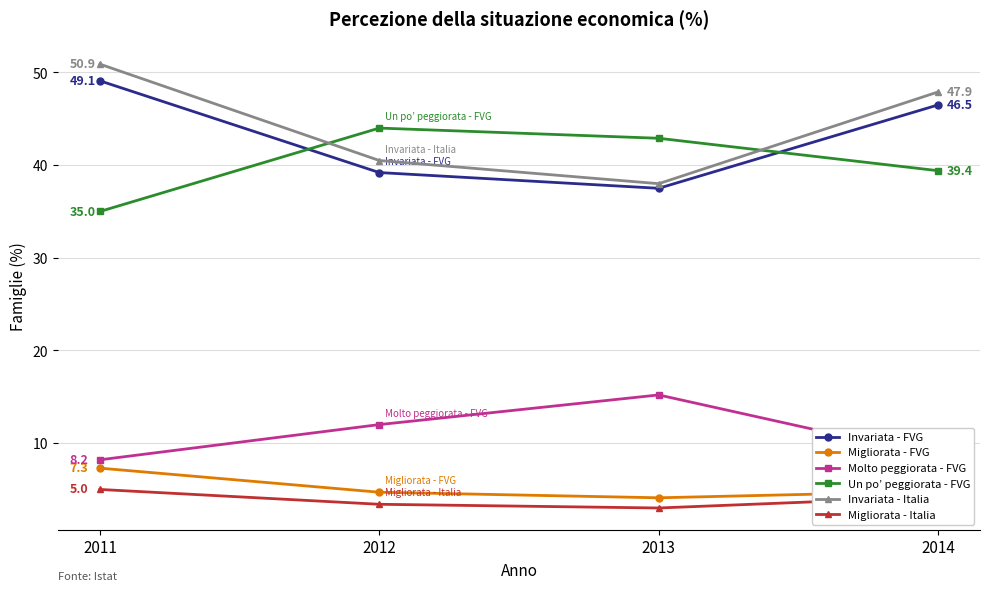

Is the value of Invariata - Italia at 2014 greater than the value of Molto peggiorata - FVG at 2012?

Yes